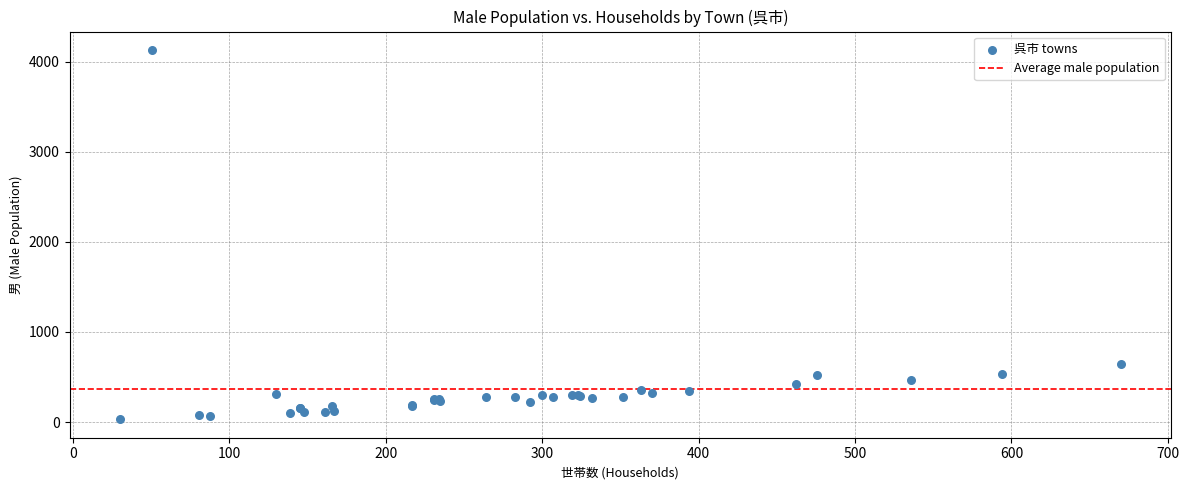

What Y value in the scatter plot is closest to 2079?

649